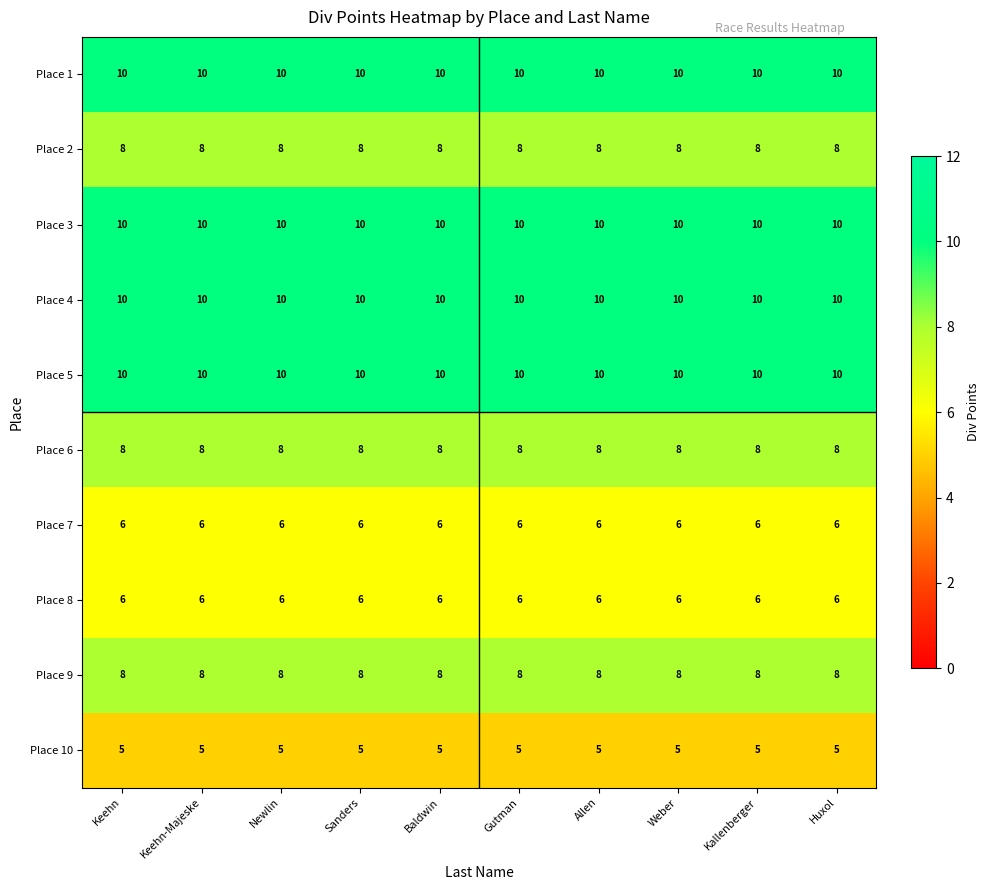

What is the greatest value displayed?

10